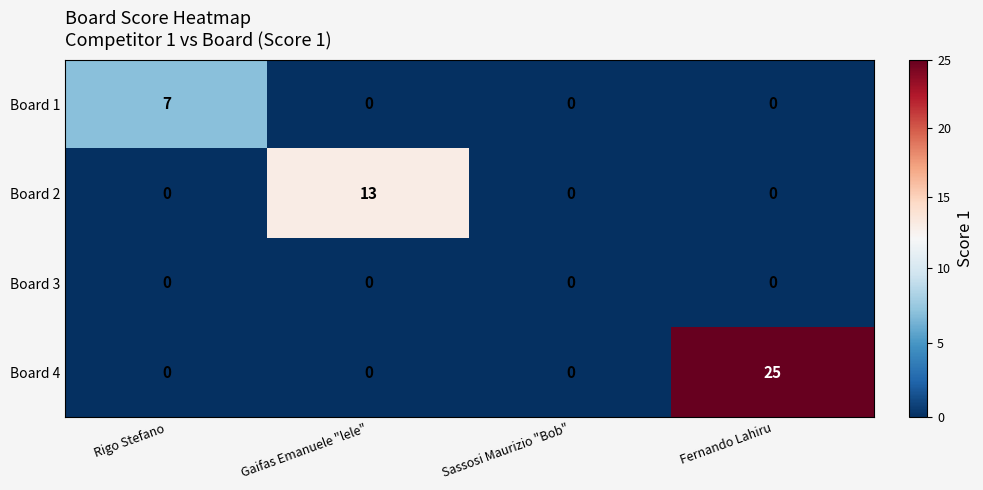

Reading left to right, list all the values displayed in this chart.

Board 1: Rigo Stefano=7	Gaifas Emanuele "lele"=0	Sassosi Maurizio "Bob"=0	Fernando Lahiru=0
Board 2: Rigo Stefano=0	Gaifas Emanuele "lele"=13	Sassosi Maurizio "Bob"=0	Fernando Lahiru=0
Board 3: Rigo Stefano=0	Gaifas Emanuele "lele"=0	Sassosi Maurizio "Bob"=0	Fernando Lahiru=0
Board 4: Rigo Stefano=0	Gaifas Emanuele "lele"=0	Sassosi Maurizio "Bob"=0	Fernando Lahiru=25